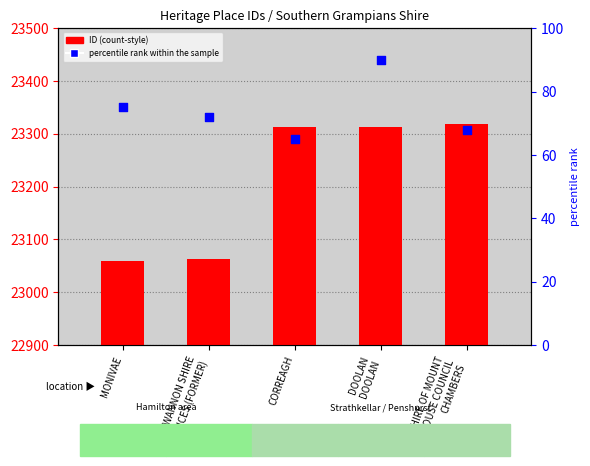

At how many categories does at least one series exceed 20631?

5